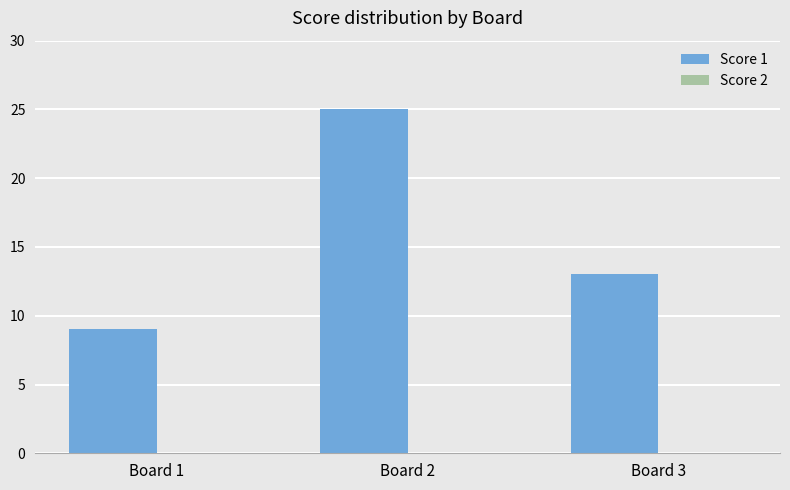

What is the difference between the second highest and minimum values?

4